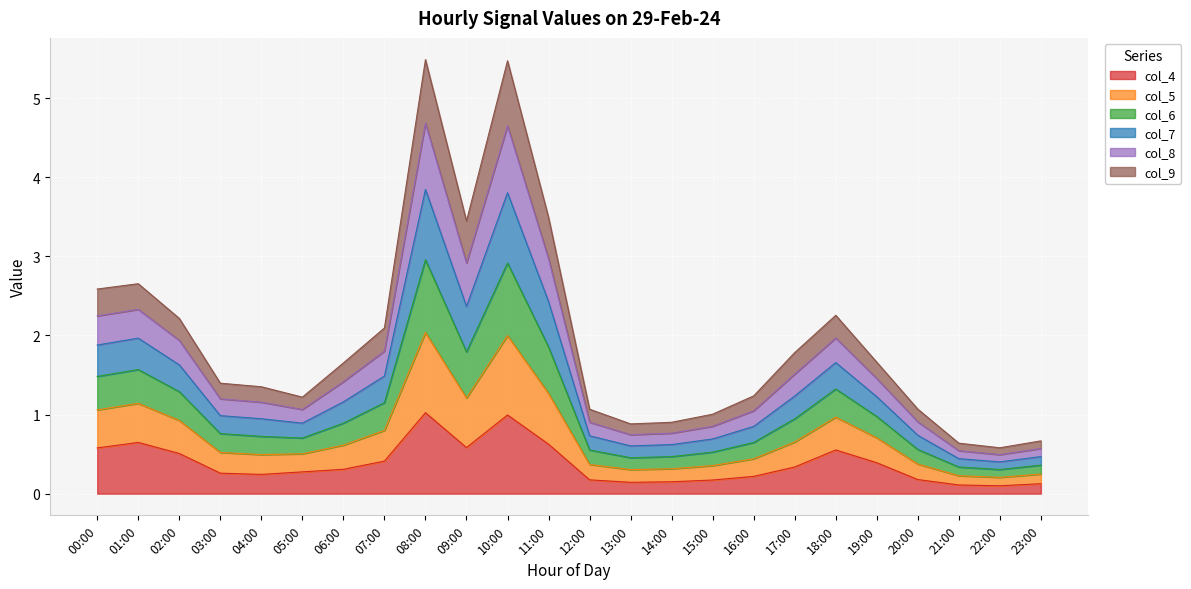

What is the highest value of the col_4 series?

1.0